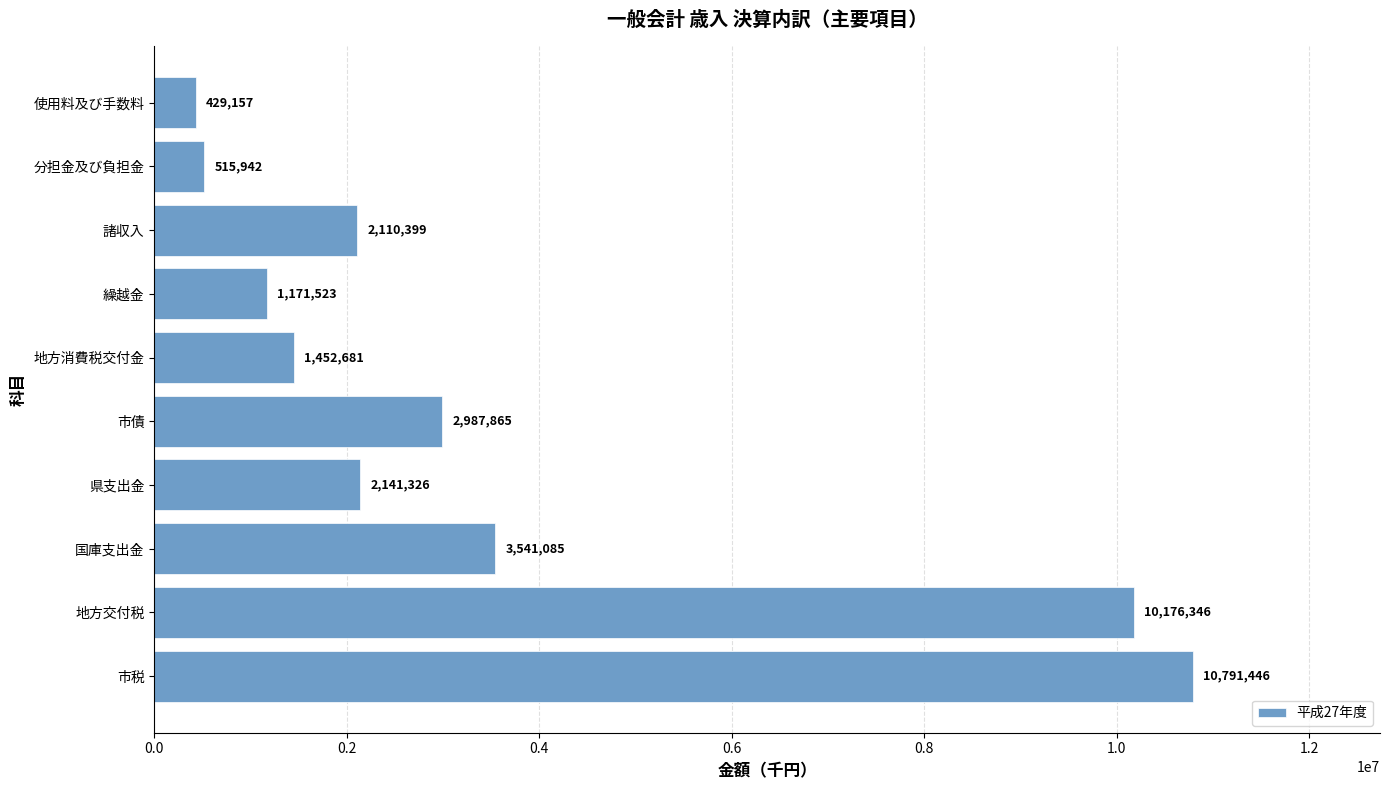

What is the difference between the second highest and minimum values?

9747189